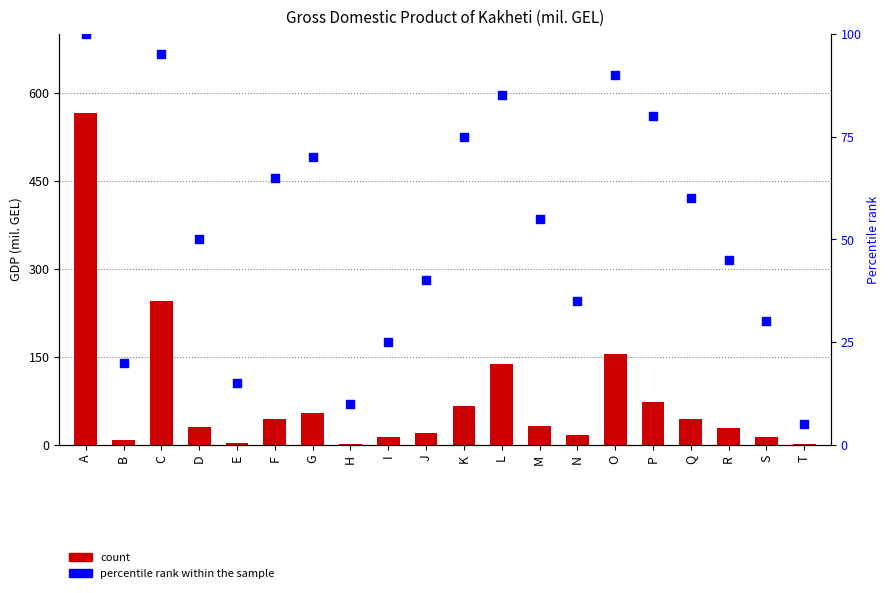

What are all the series names shown in the legend?

count, percentile rank within the sample